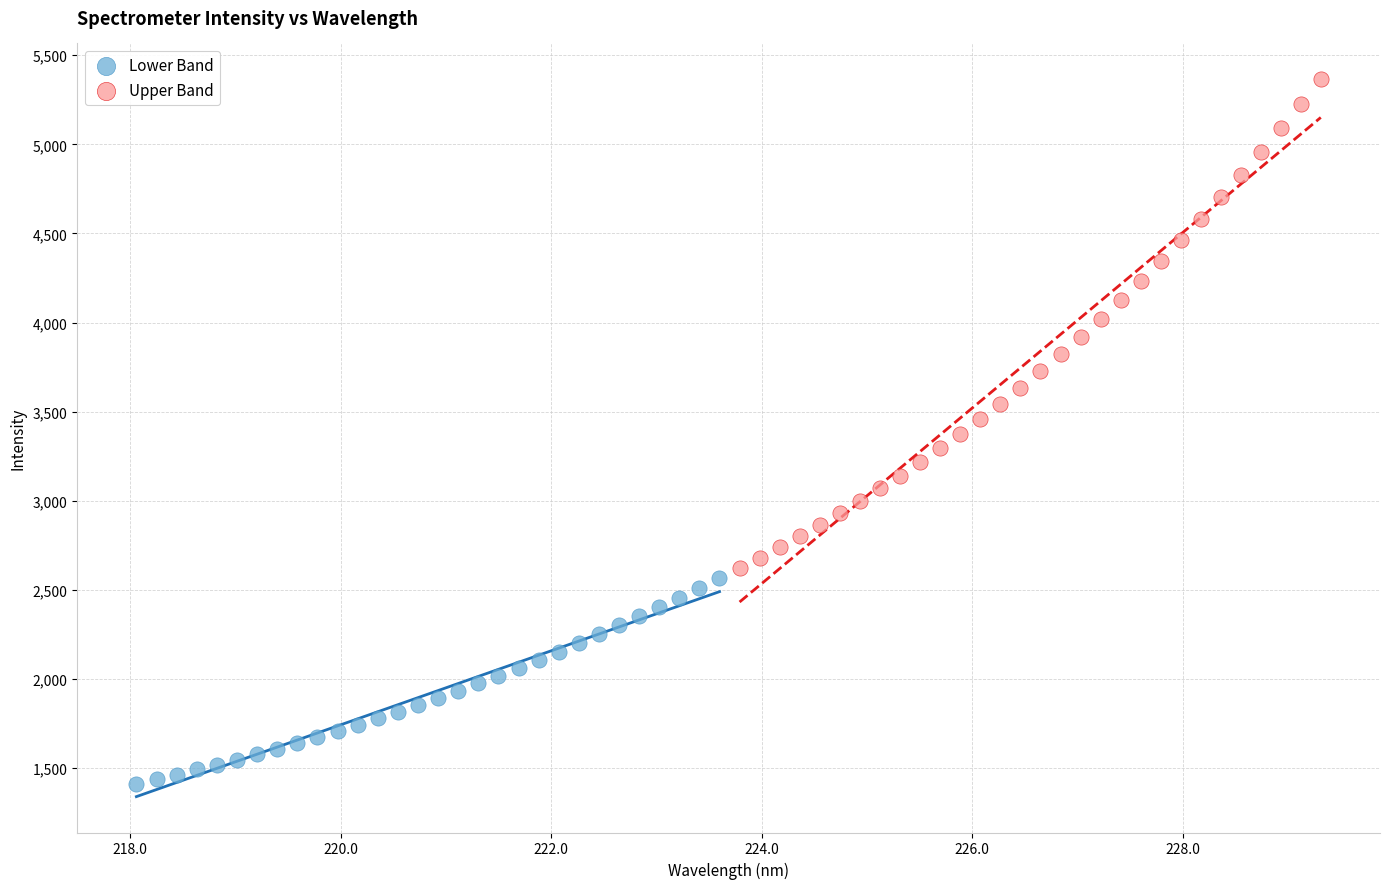

Which series reaches the minimum Y coordinate?

Lower Band